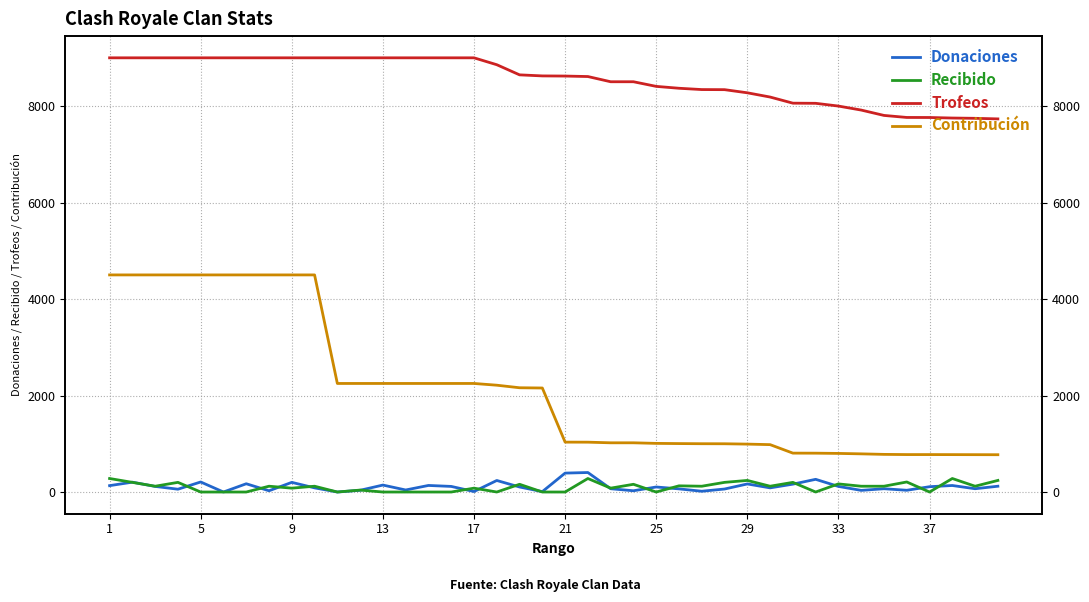

Which category has the lowest value across all series?

21